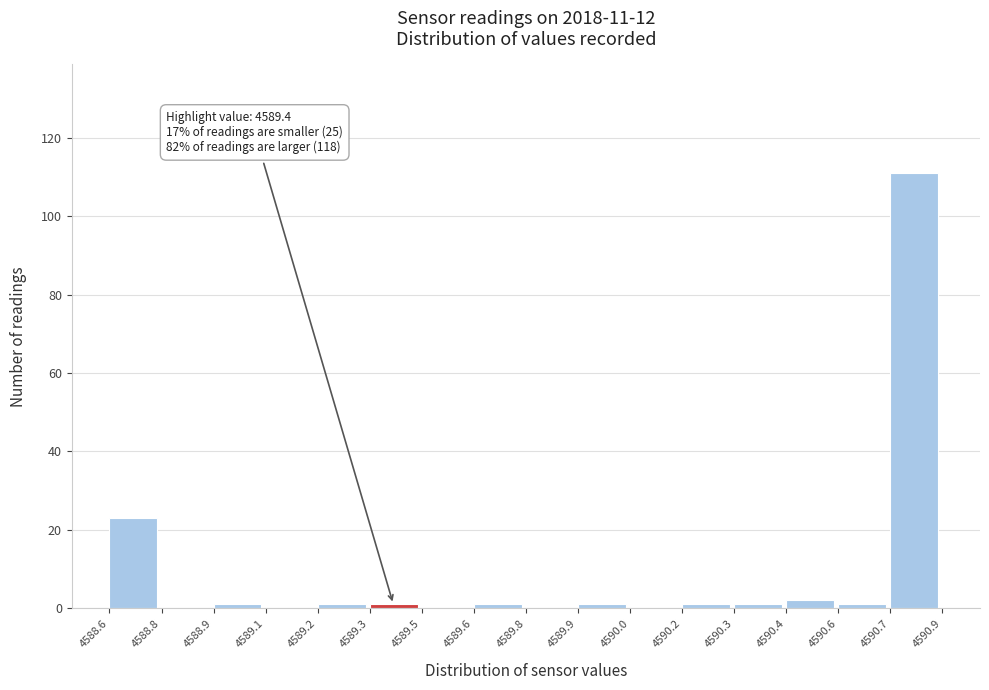

Reading left to right, what are all the values shown in this chart?

4588.6=23	4588.8=0	4588.9=1	4589.1=0	4589.2=1	4589.3=1	4589.5=0	4589.6=1	4589.8=0	4589.9=1	4590.0=0	4590.2=1	4590.3=1	4590.4=2	4590.6=1	4590.7=111